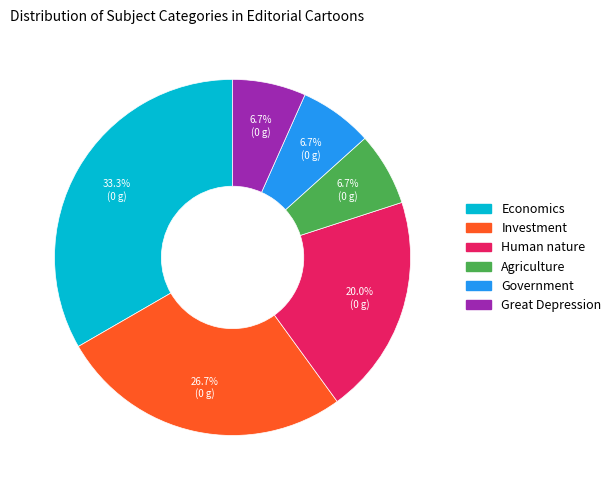

Which category has the biggest portion of the pie?

Economics